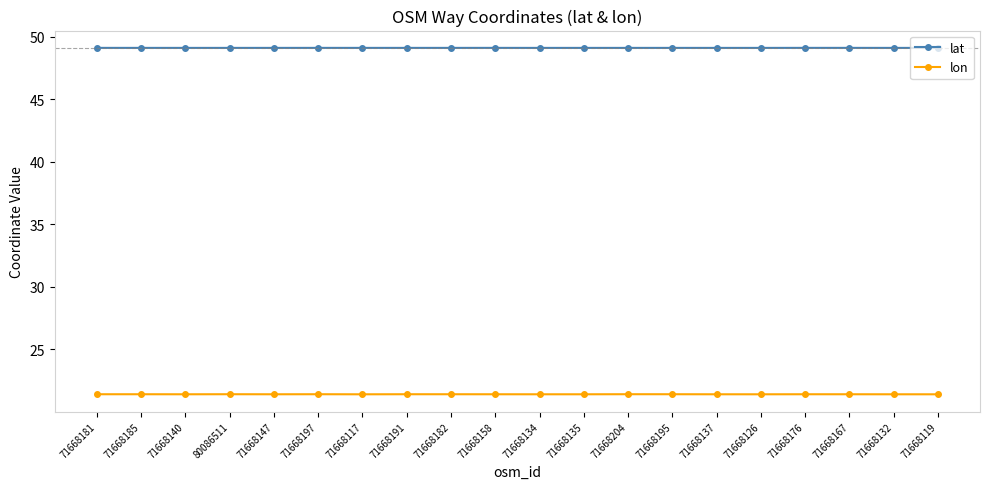

Which series has the largest range (max minus min)?

lon